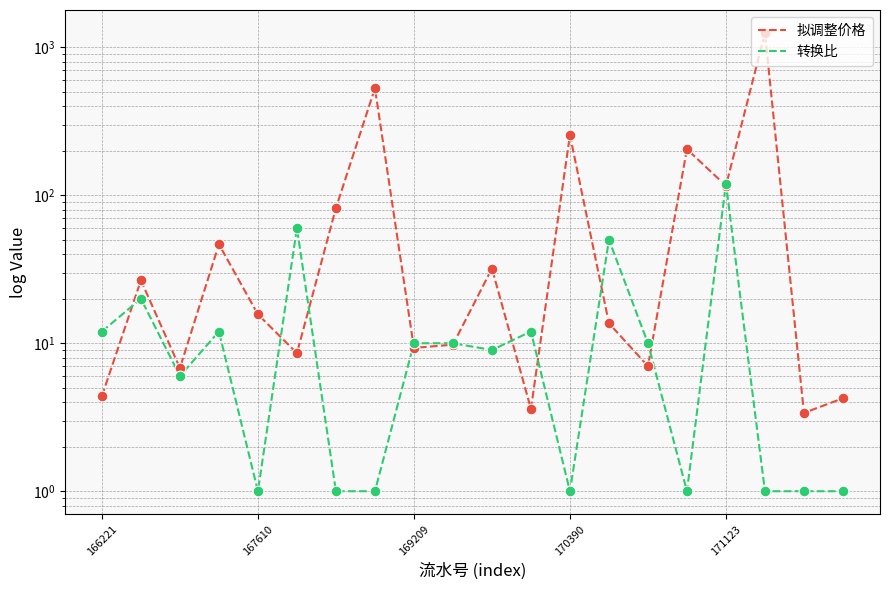

What are all the series names shown in the legend?

拟调整价格, 转换比